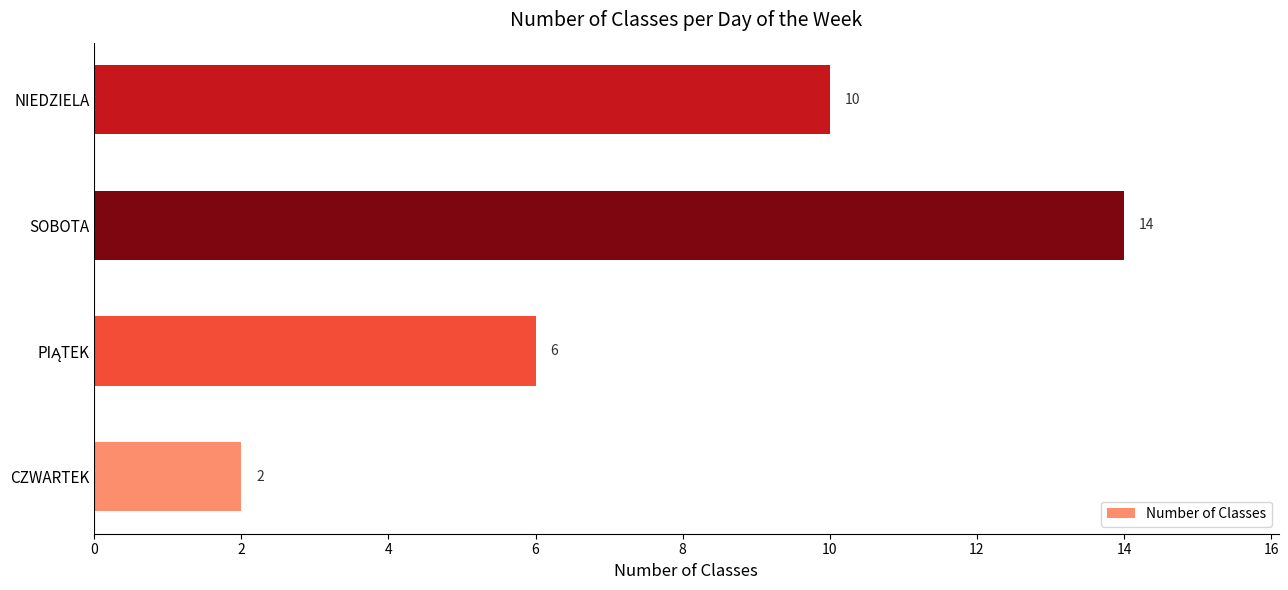

What is the average value?

8